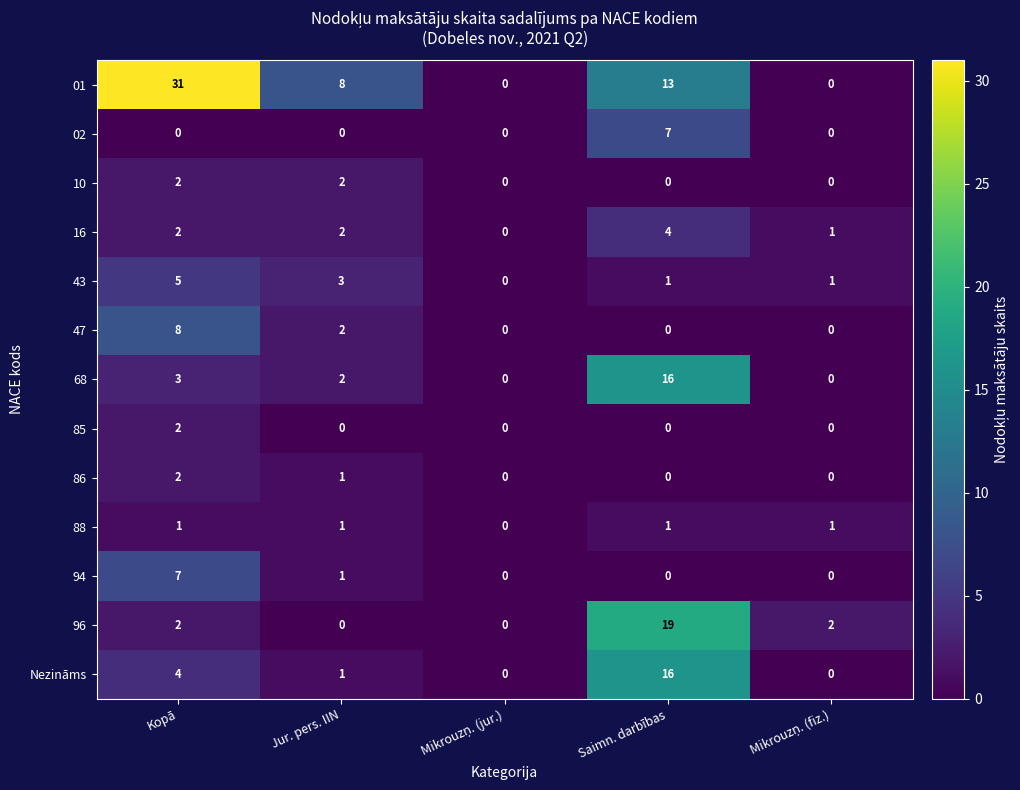

What is the difference between the highest and lowest values at Saimn. darbības?

19